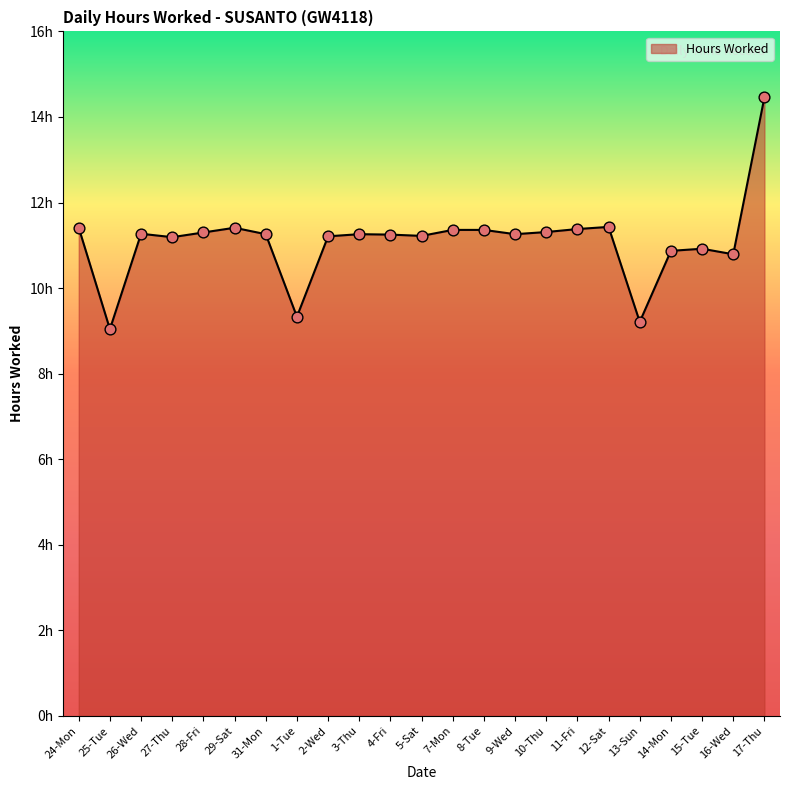

What is the ratio of the value at 12-Sat to the value at 25-Tue?

1.3